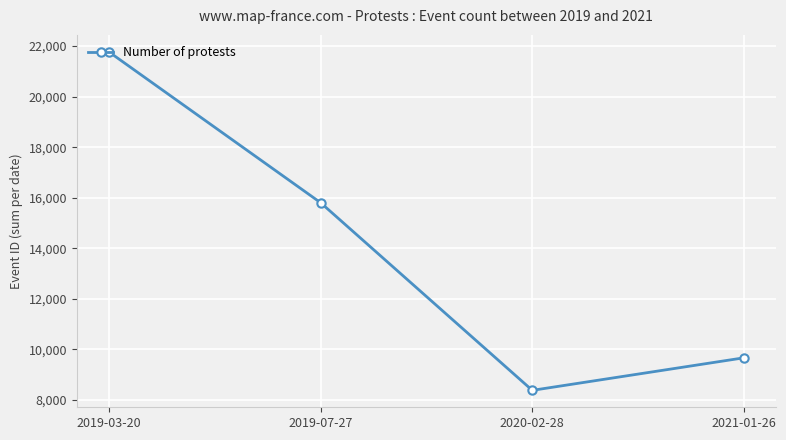

Rank the categories by value from highest to lowest.

2019-03-20, 2019-07-27, 2021-01-26, 2020-02-28